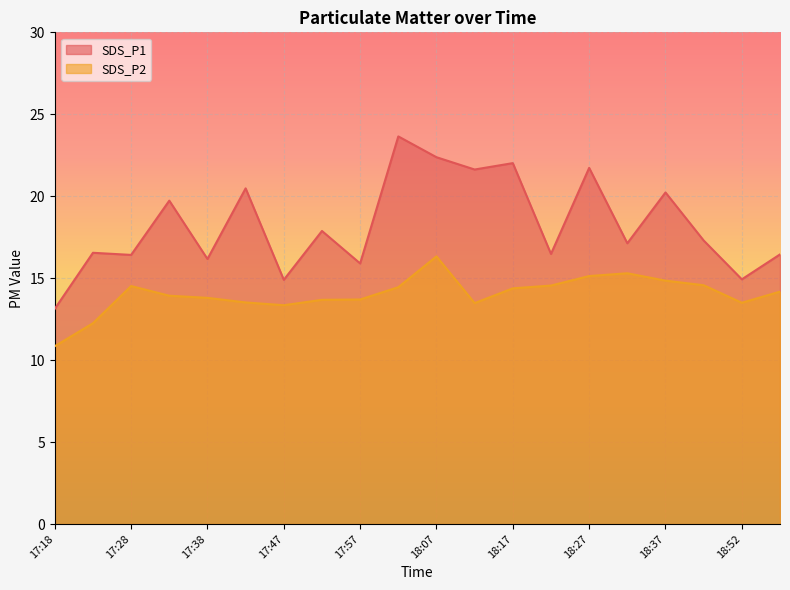

List the series in order of their peak value, highest first.

SDS_P1, SDS_P2